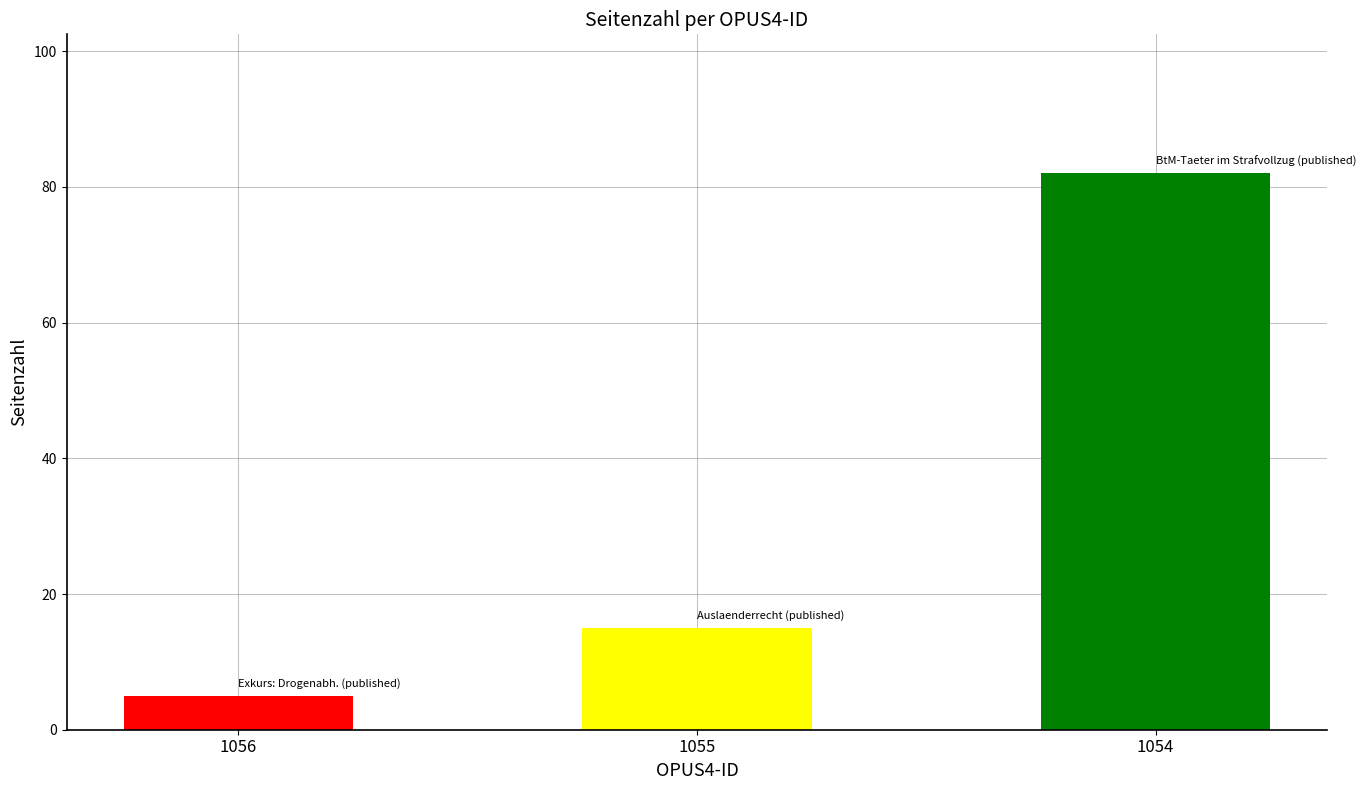

Approximately how many times larger is the value at 1055 compared to 1054?

0.2